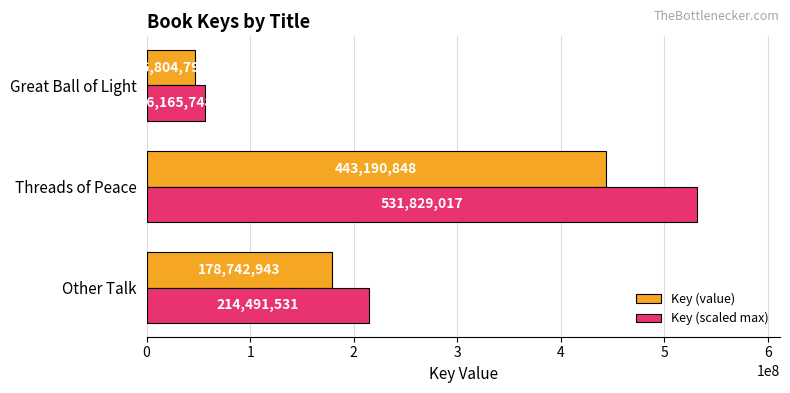

List the labels in order of Key (value) value, smallest first.

Great Ball of Light, Other Talk, Threads of Peace